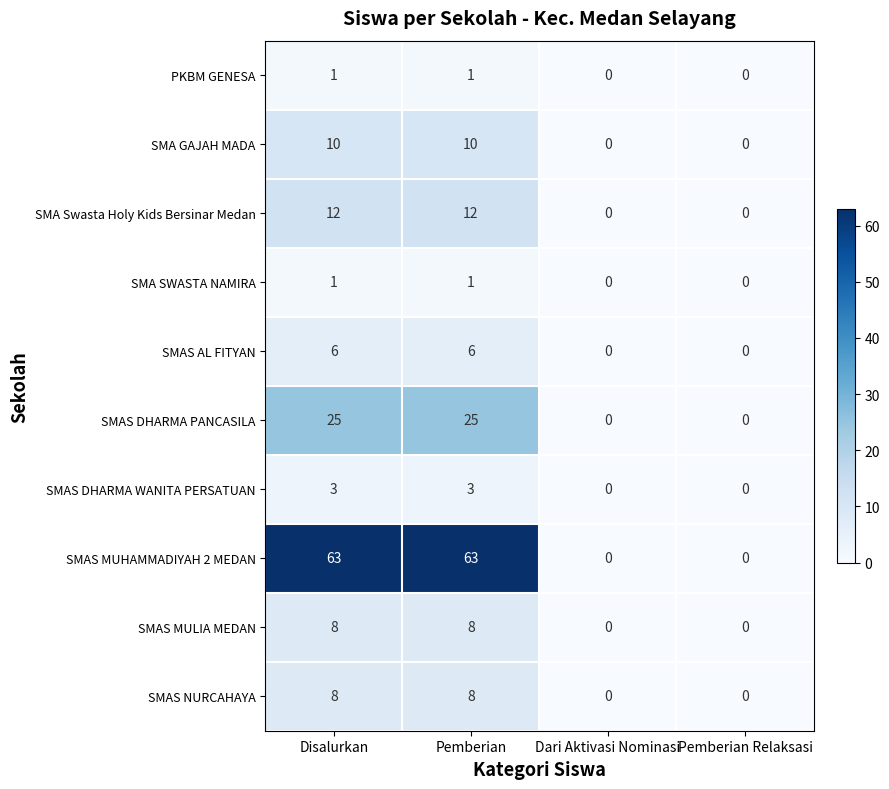

Between Pemberian and Pemberian Relaksasi, which series saw the biggest shift?

SMAS MUHAMMADIYAH 2 MEDAN